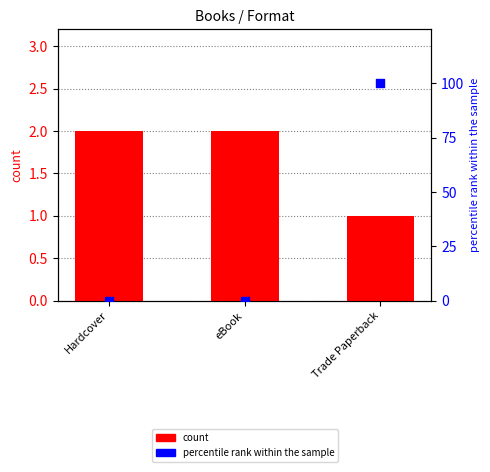

At which category is the sum across all series the highest?

Trade Paperback